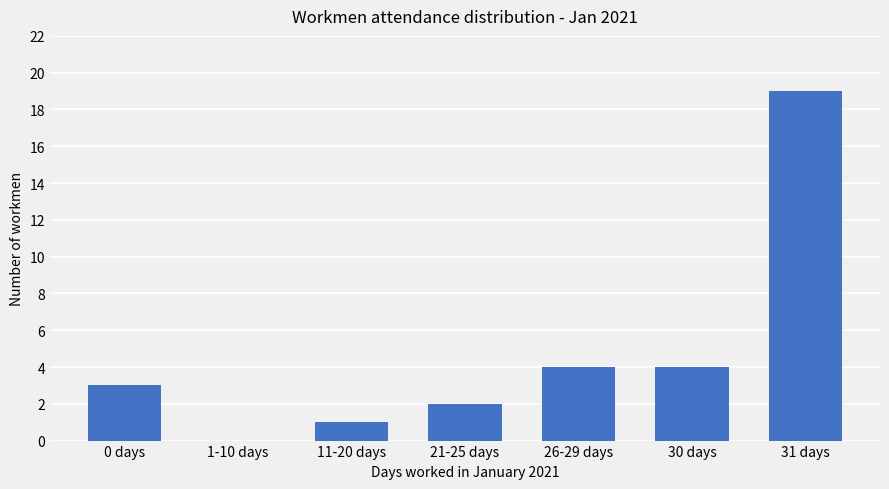

What is the maximum value shown in the chart?

19